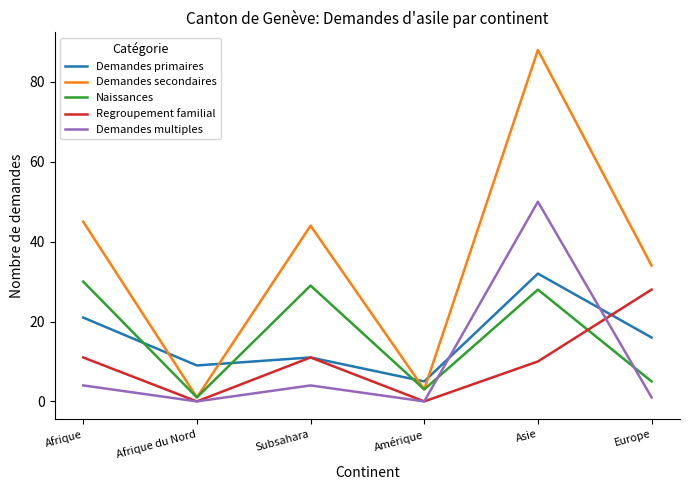

What is the sum of all Regroupement familial values?

60